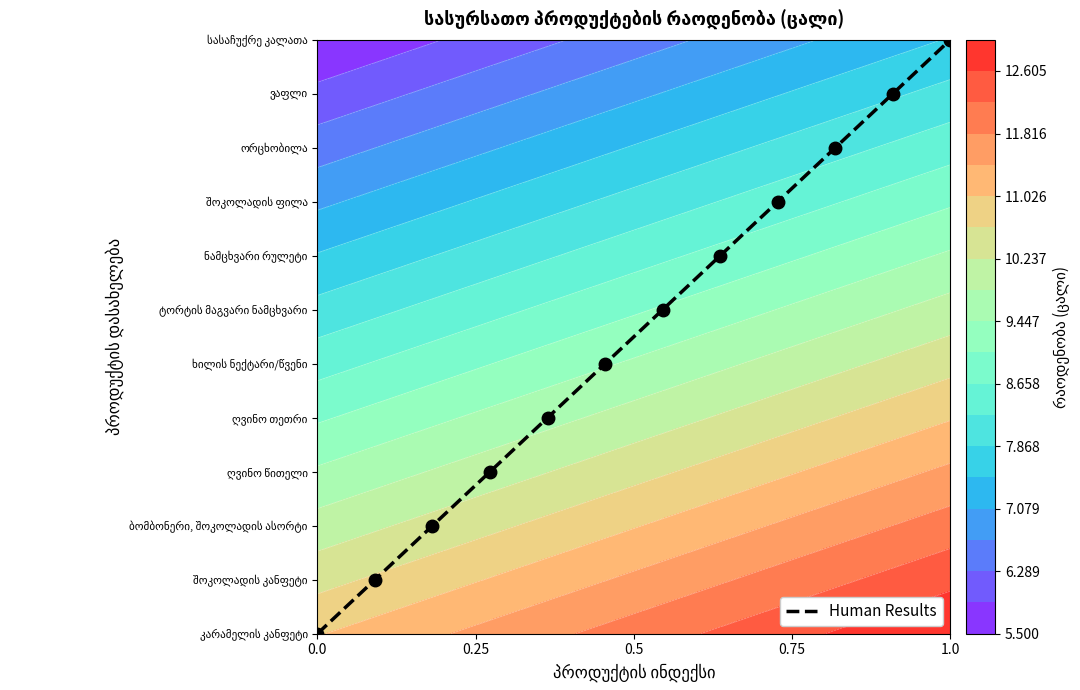

Count the number of data series in this chart.

1